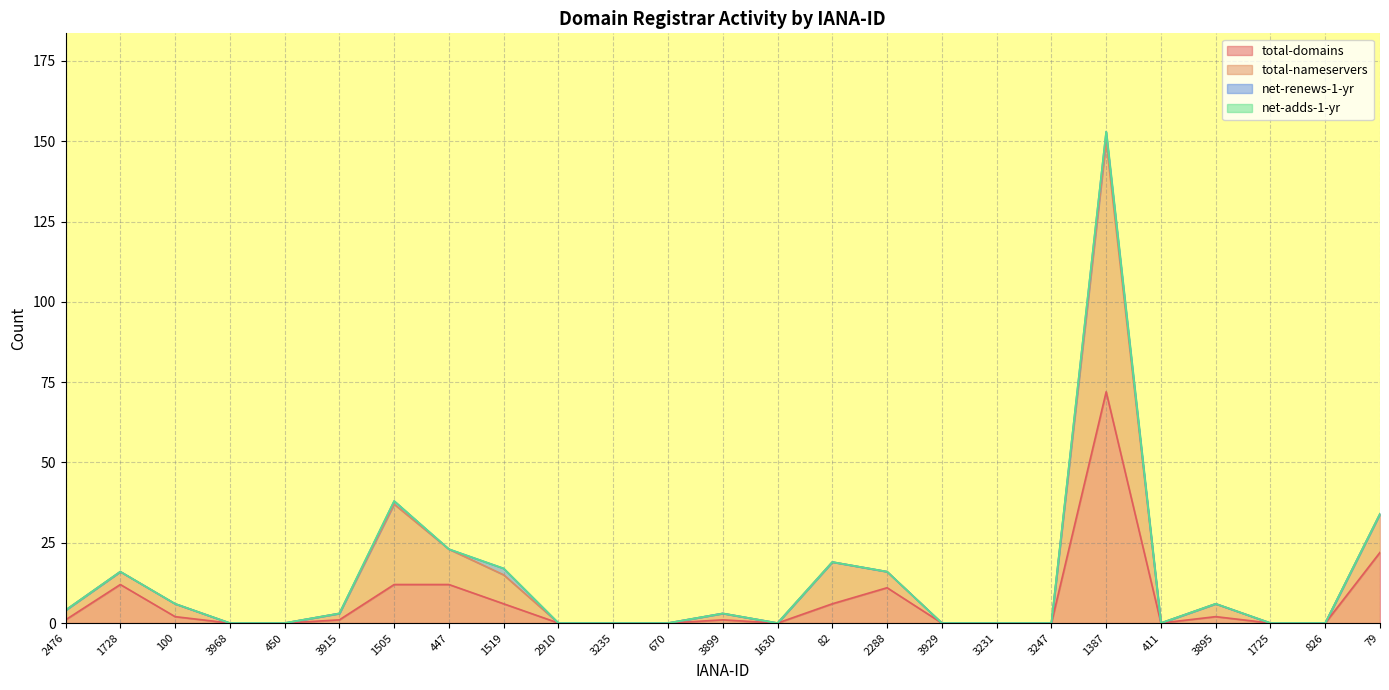

What is the greatest value displayed?

153